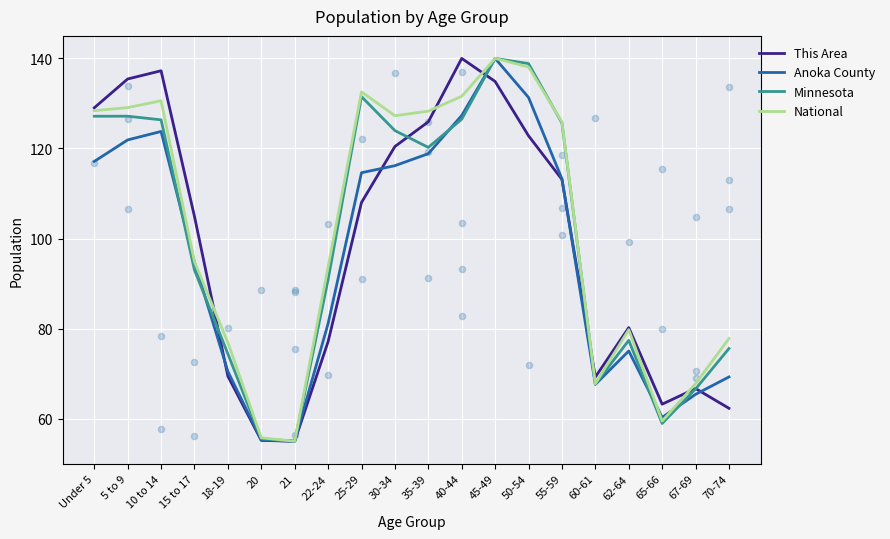

What is the total value across all series at 60-61?

272.4